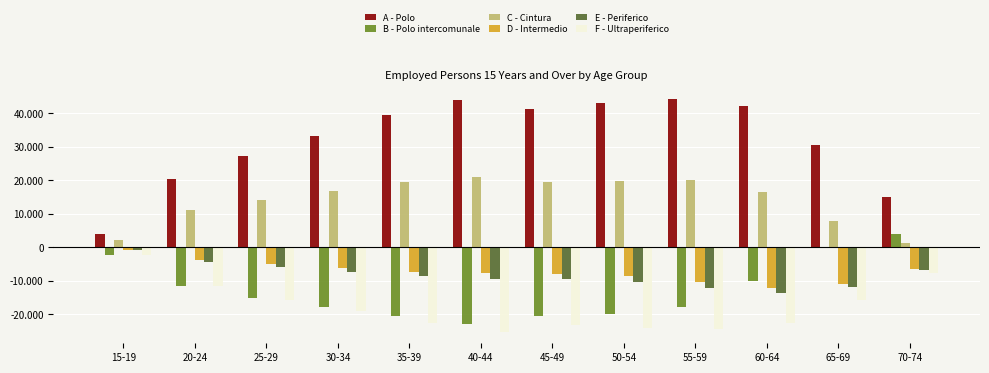

What is the minimum value shown in the chart?

-25164.2